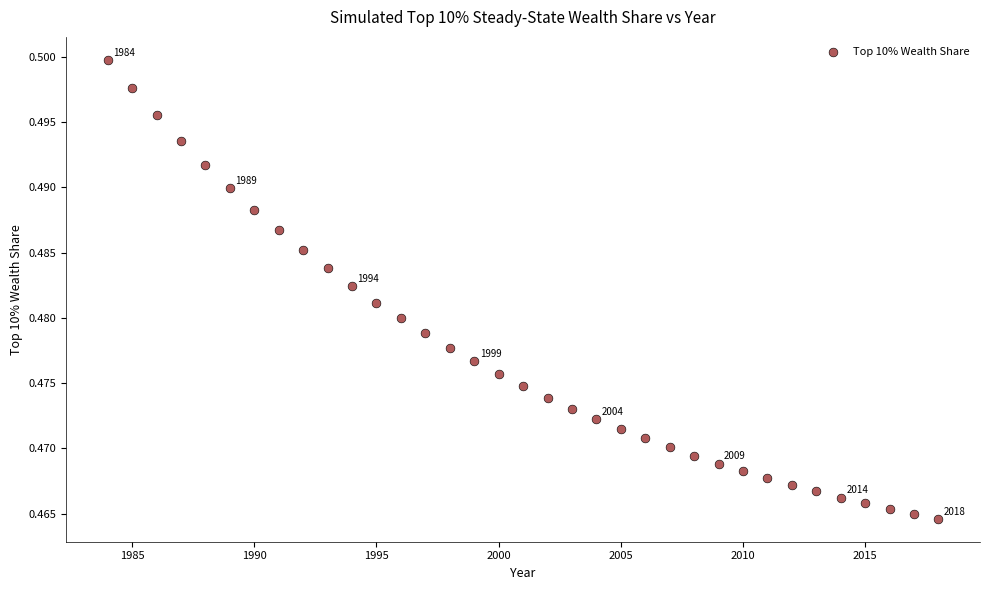

What is the range of X values (max minus min)?

34.0